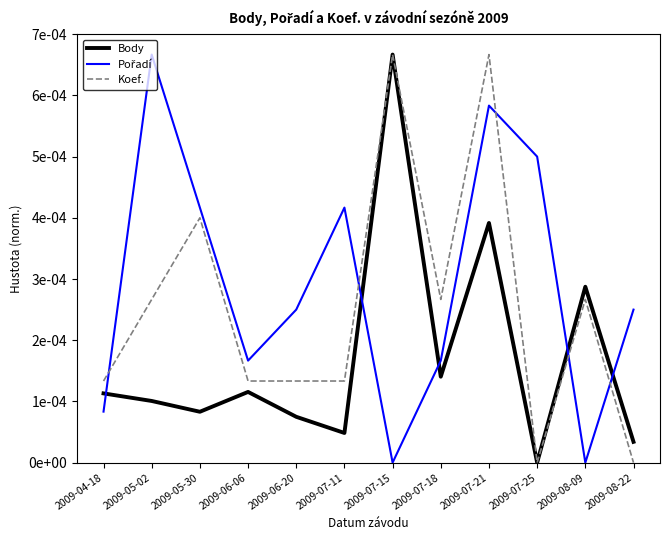

Does the chart have visible grid lines?

No